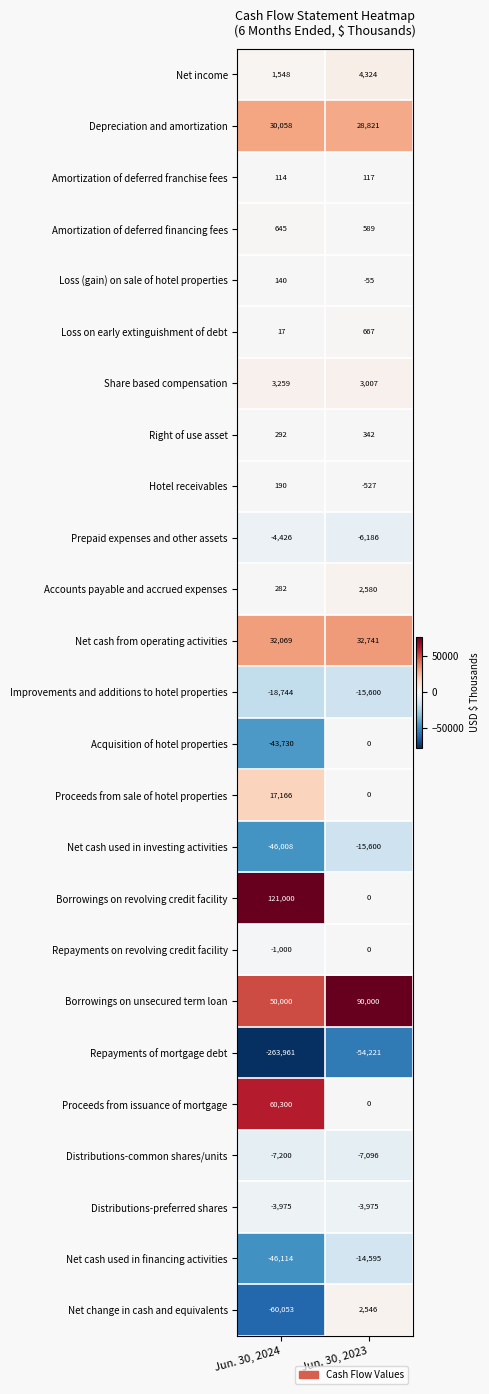

Between Jun. 30, 2024 and Jun. 30, 2023, which series saw the biggest shift?

Repayments of mortgage debt